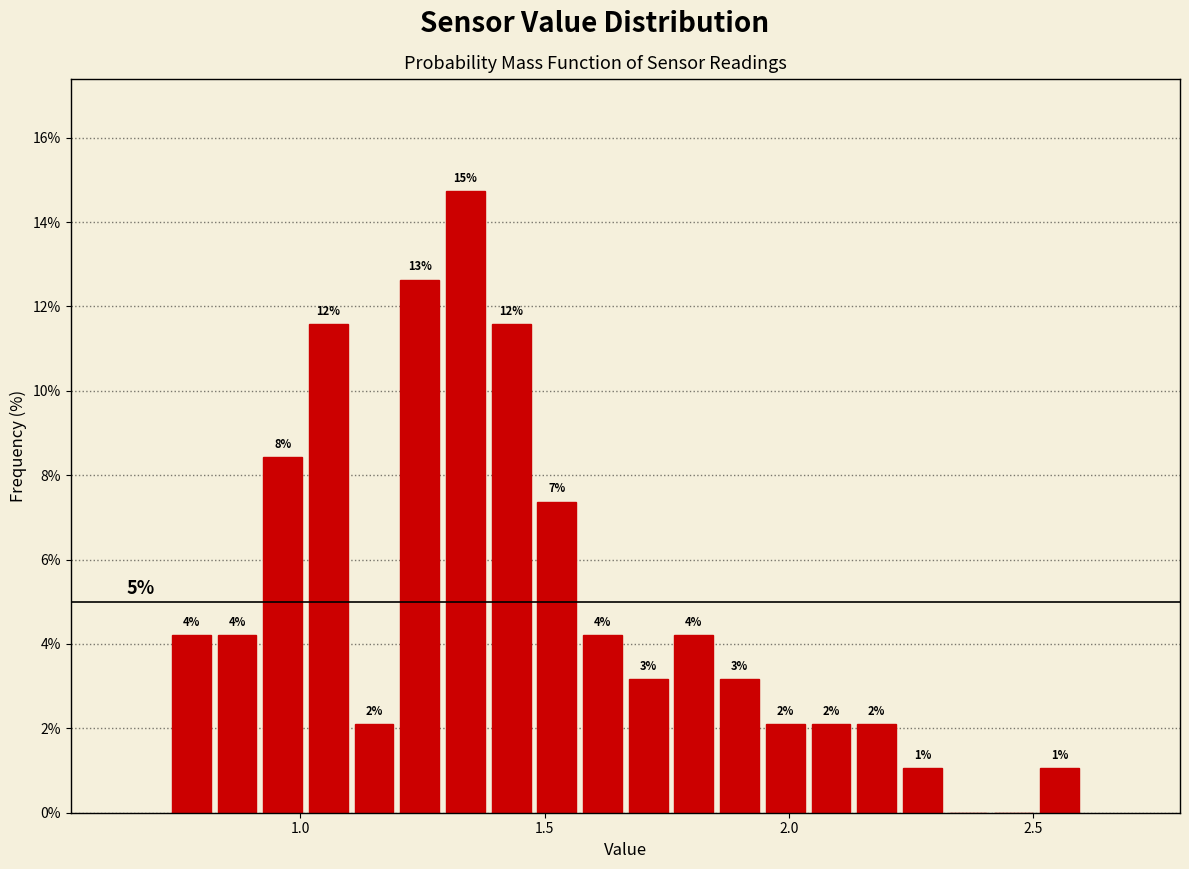

Around what value on the x-axis is the tallest bar? Give the approximate position of its centre, as read against the axis.

1.35